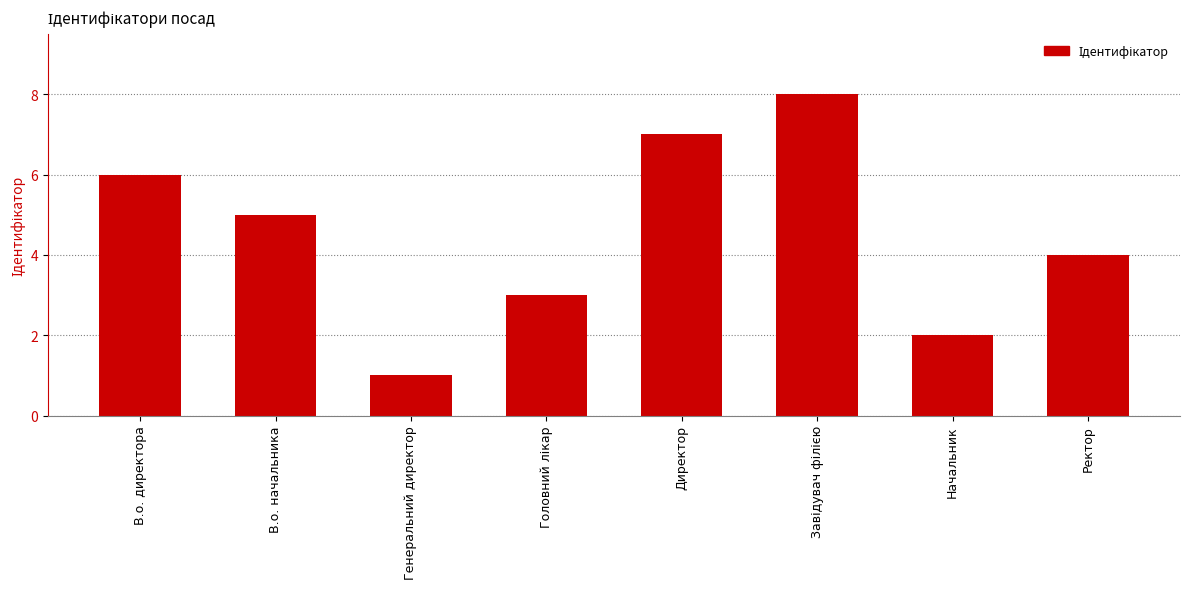

Count the number of categories in the chart.

8